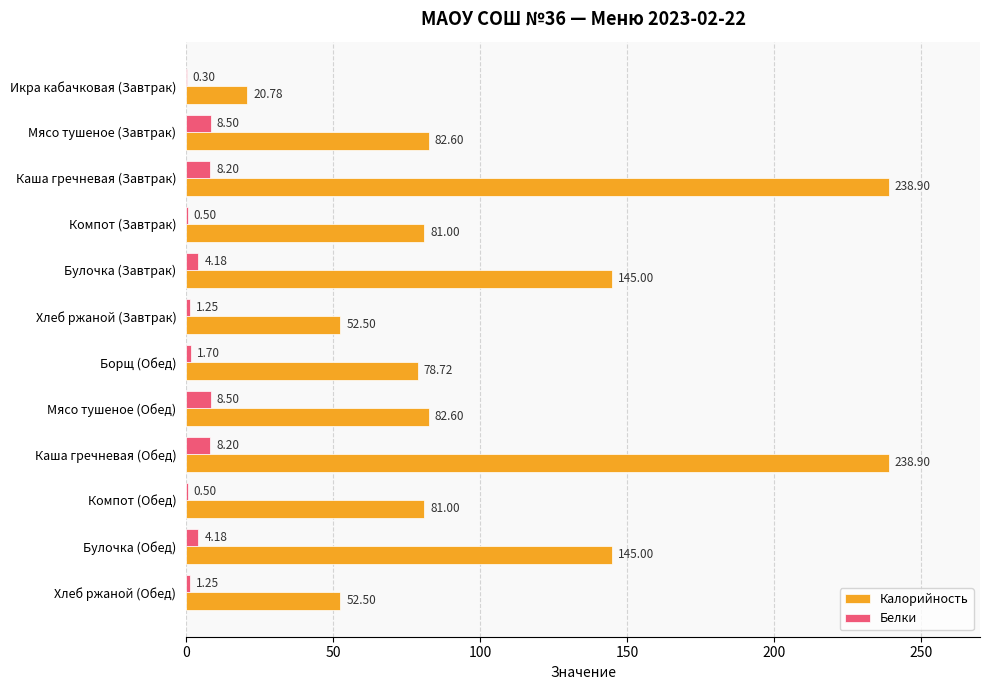

Which series changed the most between Булочка (Завтрак) and Хлеб ржаной (Обед)?

Калорийность